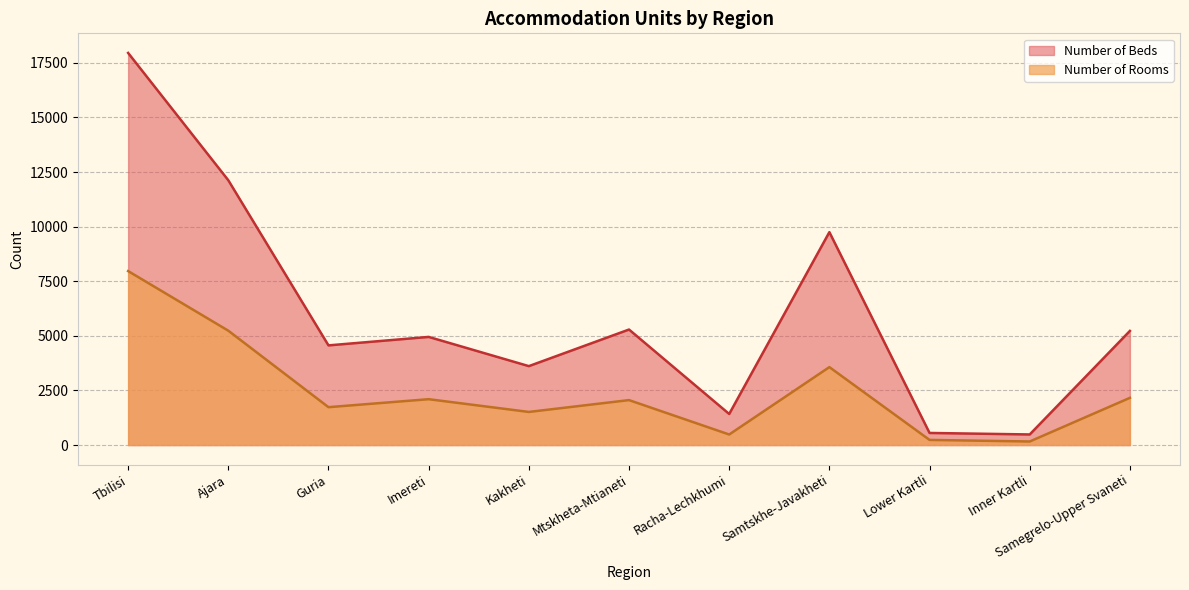

Rank the series by their average value, from highest to lowest.

Number of Beds, Number of Rooms